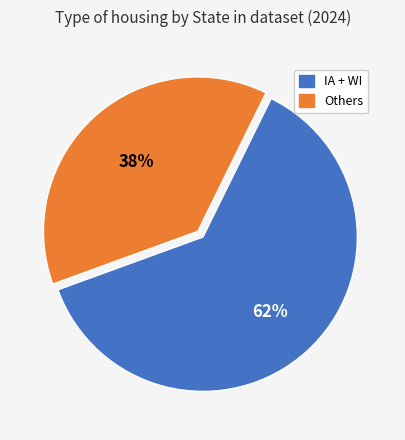

Which has a higher value, IA + WI or Others?

IA + WI